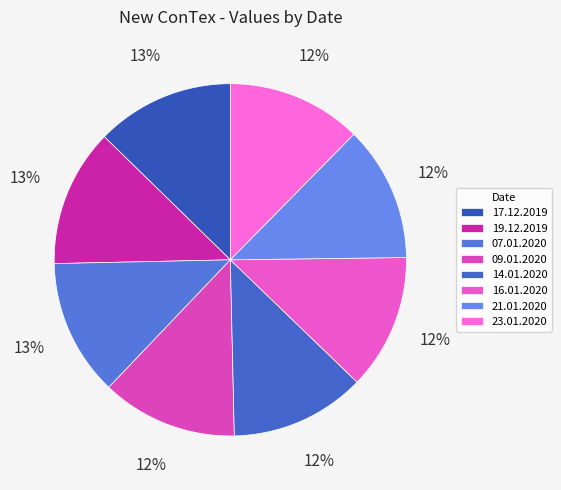

To the nearest percent, what percentage of the pie is 09.01.2020?

12%